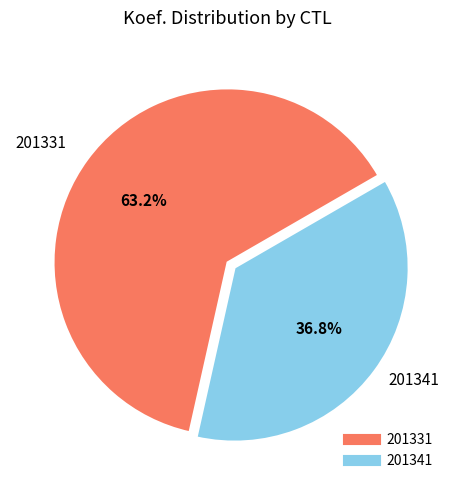

What percentage is the 201341 slice, to the nearest percent?

37%